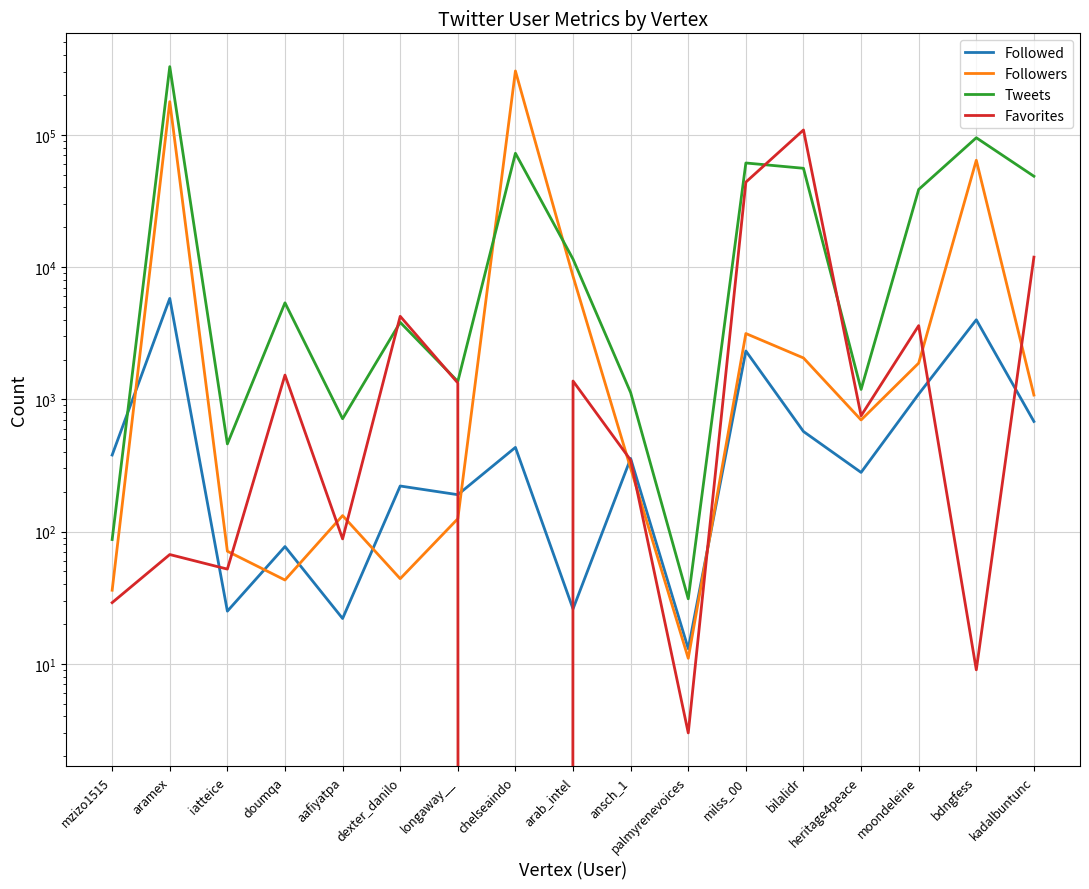

The value of Favorites at longaway__ is 1330. True or false?

True